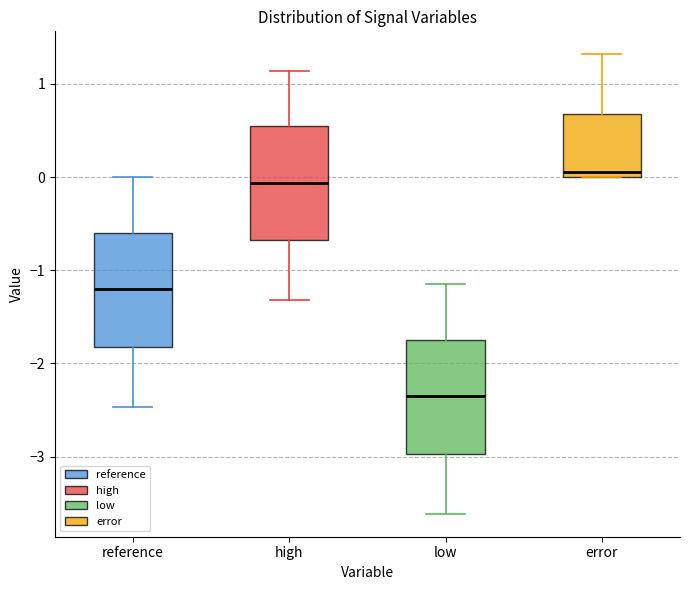

Which box has the lowest median line?

low